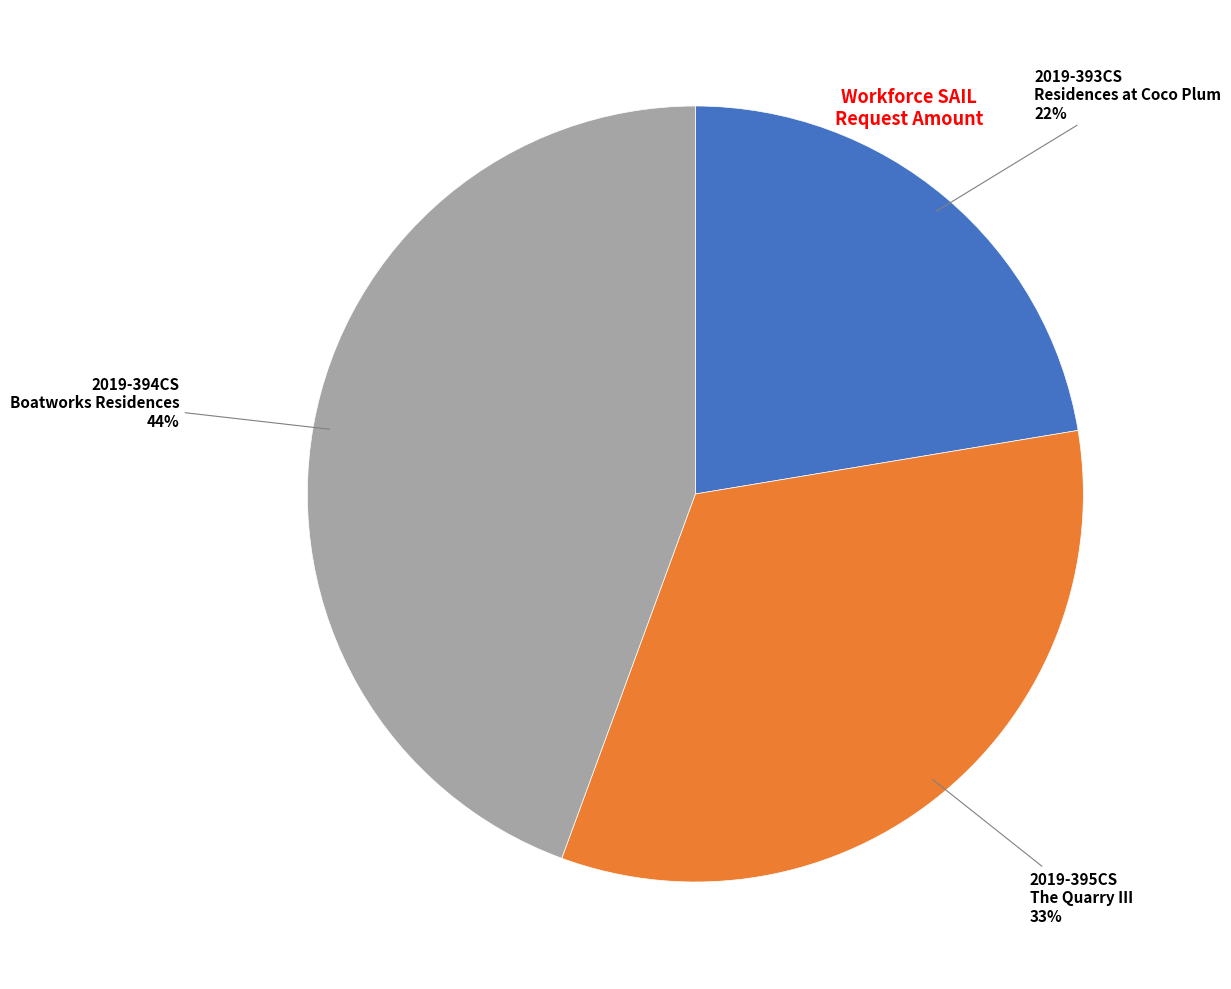

Is there a majority slice in this chart?

No